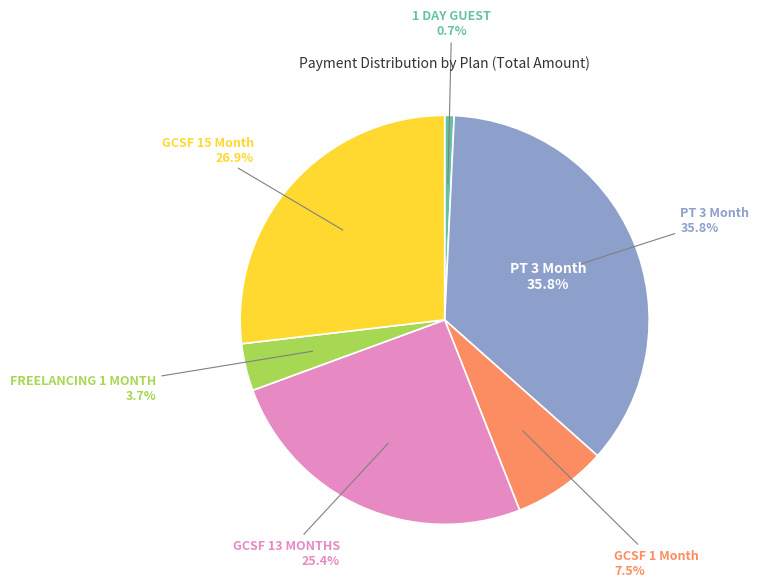

To the nearest percent, what portion does PT 3 Month represent?

36%